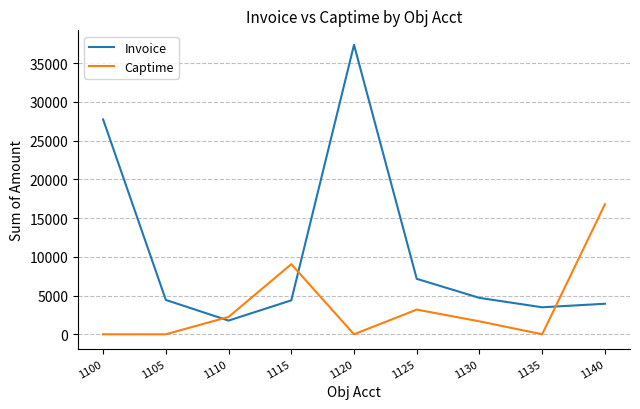

Is it true that Invoice equals 1768.0 at 1110?

True